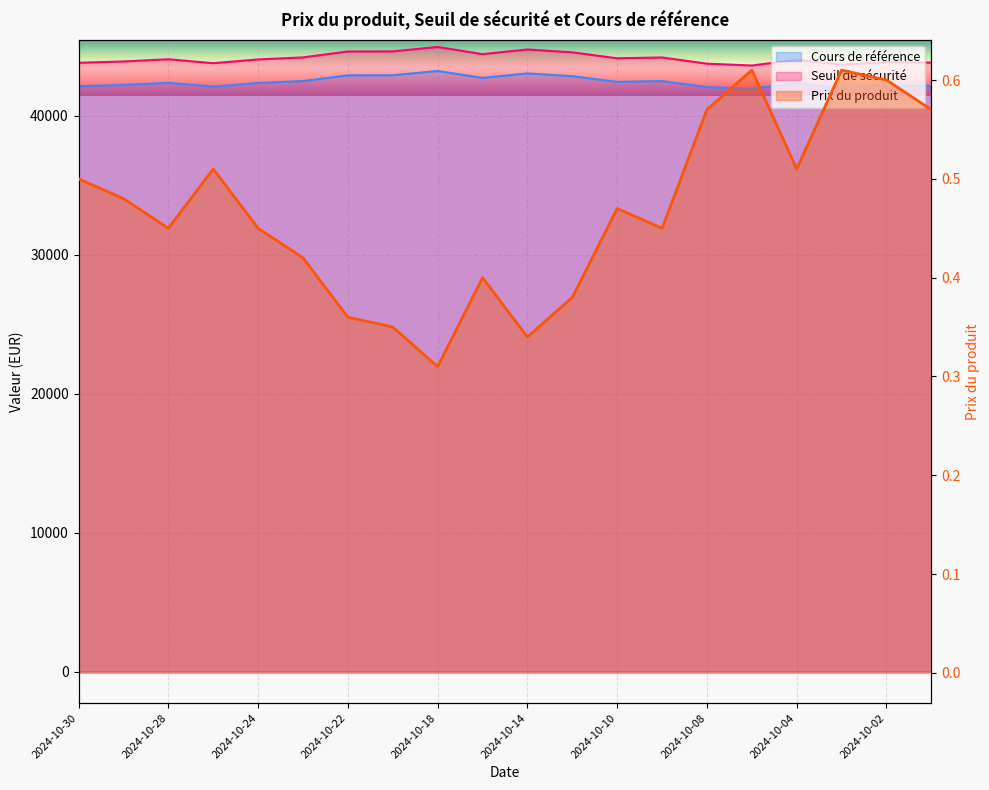

What is the minimum value for Prix du produit?

0.3